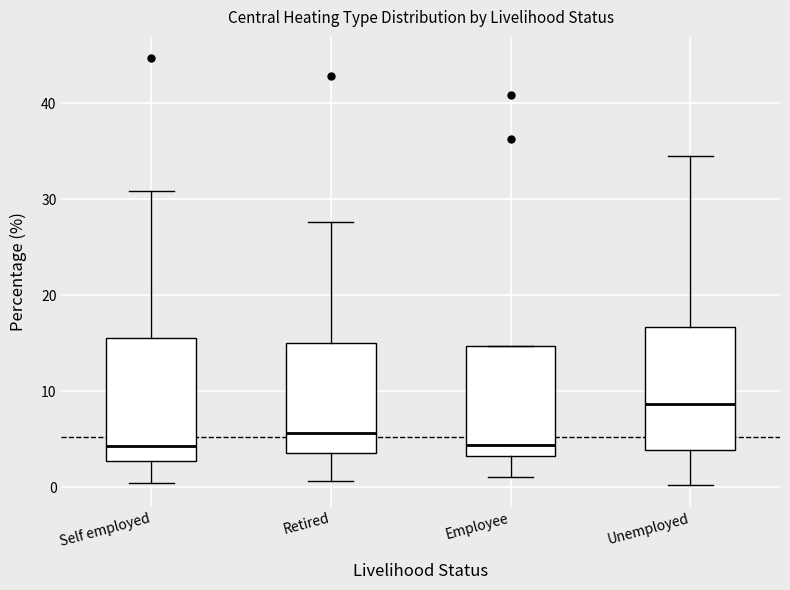

Reading left to right, read every box against the y-axis: the position of its median line, the range the box covers, and the ends of its whiskers. The values are not printed on the chart, so give them approximately, as read against the axis.

Self employed: median 4, box 3 to 16, whiskers 0 to 31
Retired: median 6, box 4 to 15, whiskers 1 to 28
Employee: median 4, box 3 to 15, whiskers 1 to 15
Unemployed: median 9, box 4 to 17, whiskers 0 to 35